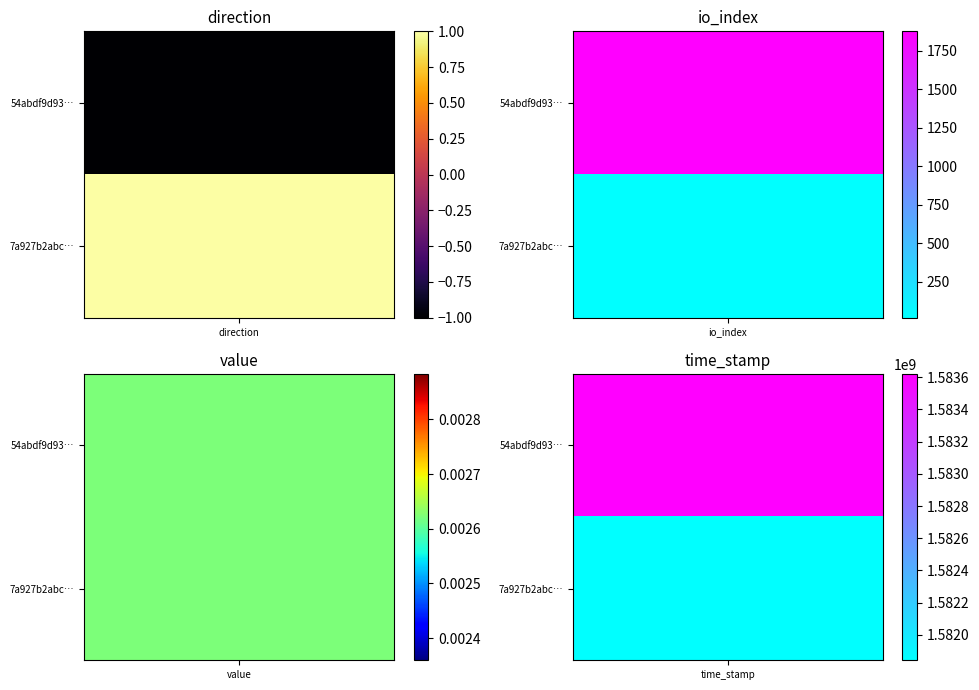

Which category has the lowest value in the 54abdf9d93d96af41f512b1b1b92234808948de series?

direction